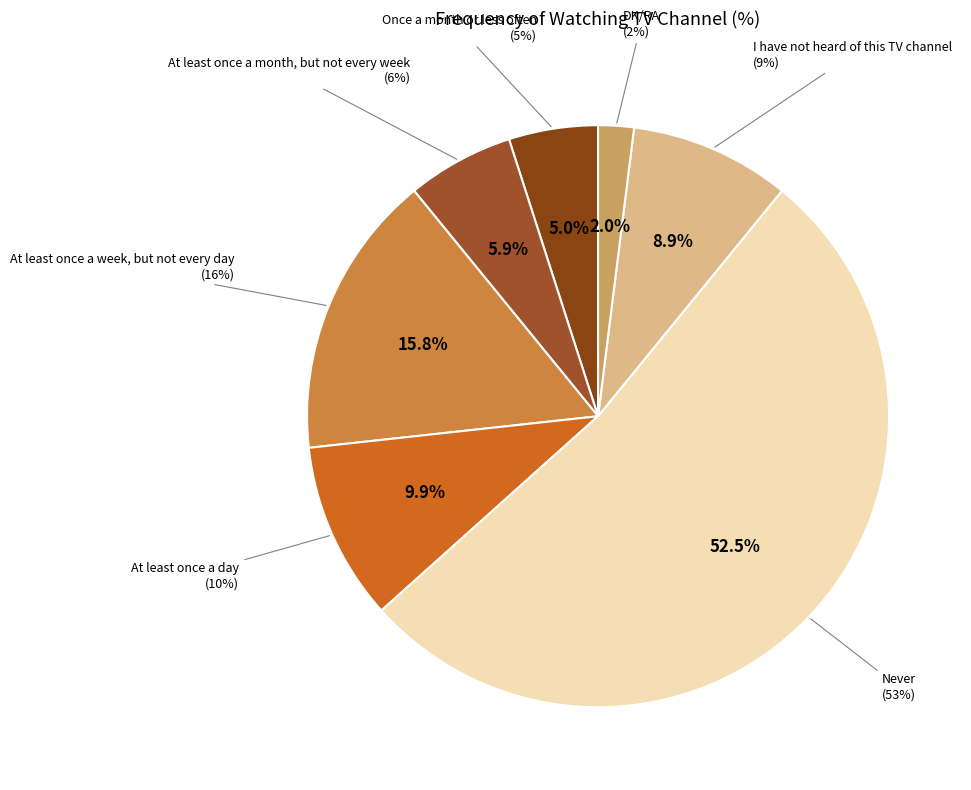

What is the change in value from At least once a month, but not every week to I have not heard of this TV channel?

+3